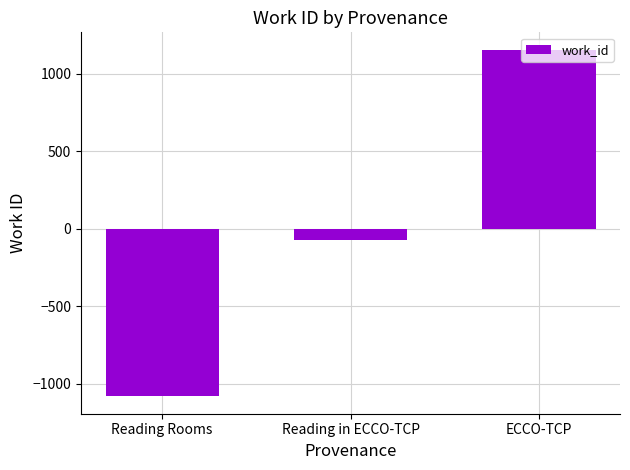

List the labels in order of value, largest first.

ECCO-TCP, Reading in ECCO-TCP, Reading Rooms